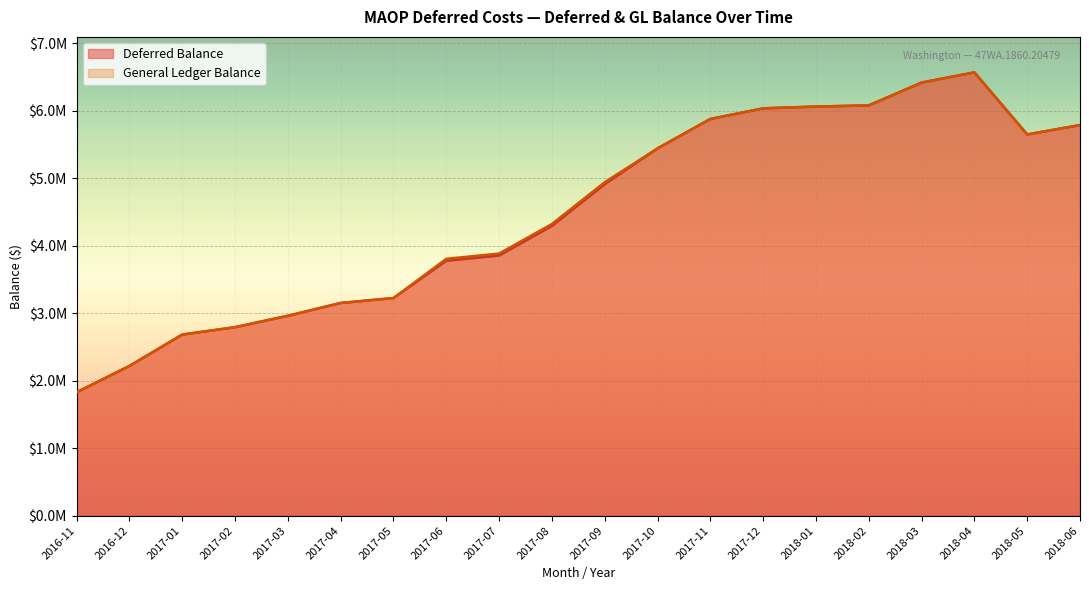

How many lines are shown in the chart?

2